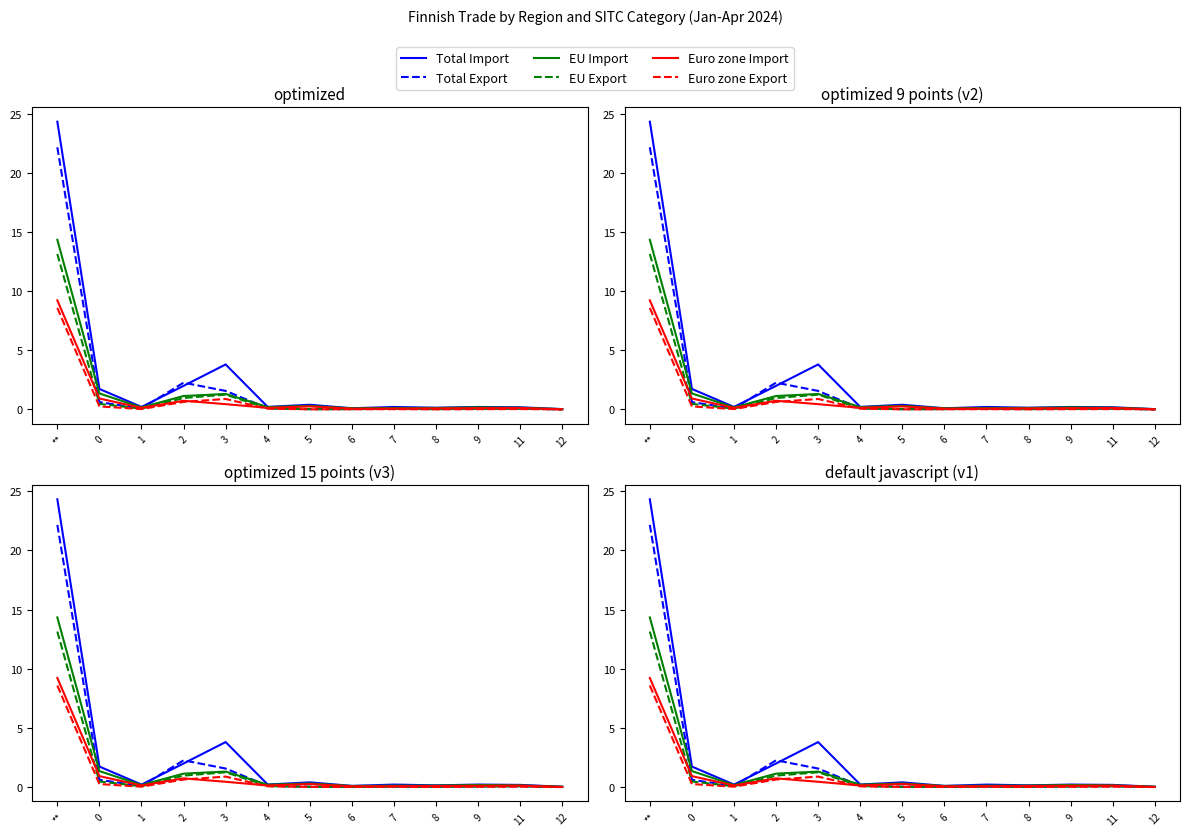

Which series has the largest total across all categories?

Total Import